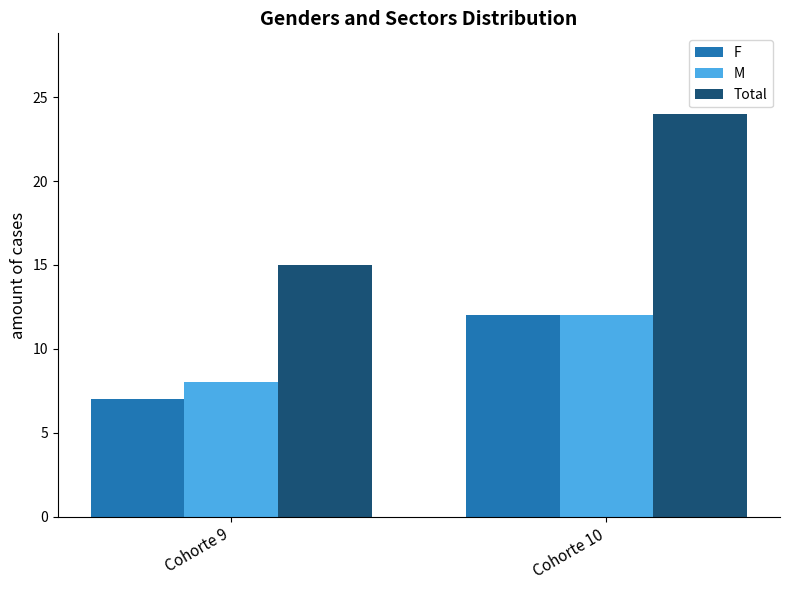

Reading right to left, what are all the values shown in this chart?

F: 12	7
M: 12	8
Total: 24	15